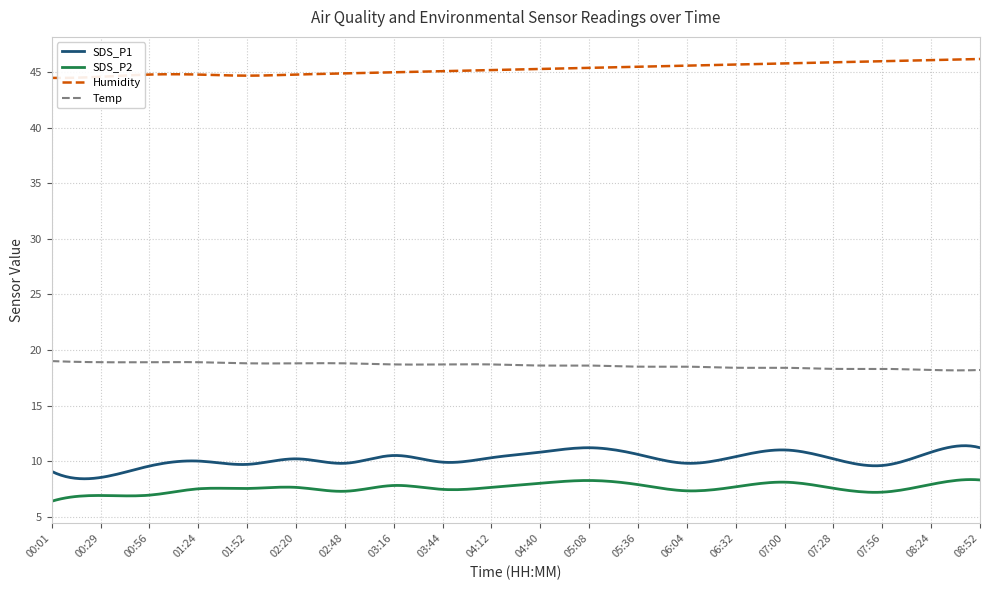

Does the chart have visible grid lines?

Yes